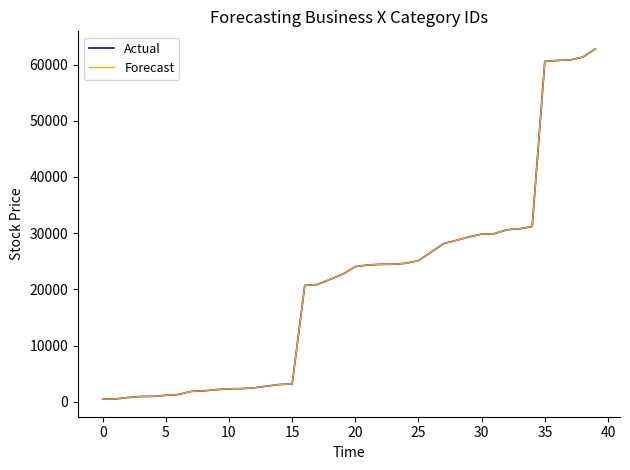

What is the highest value of the Actual series?

62783